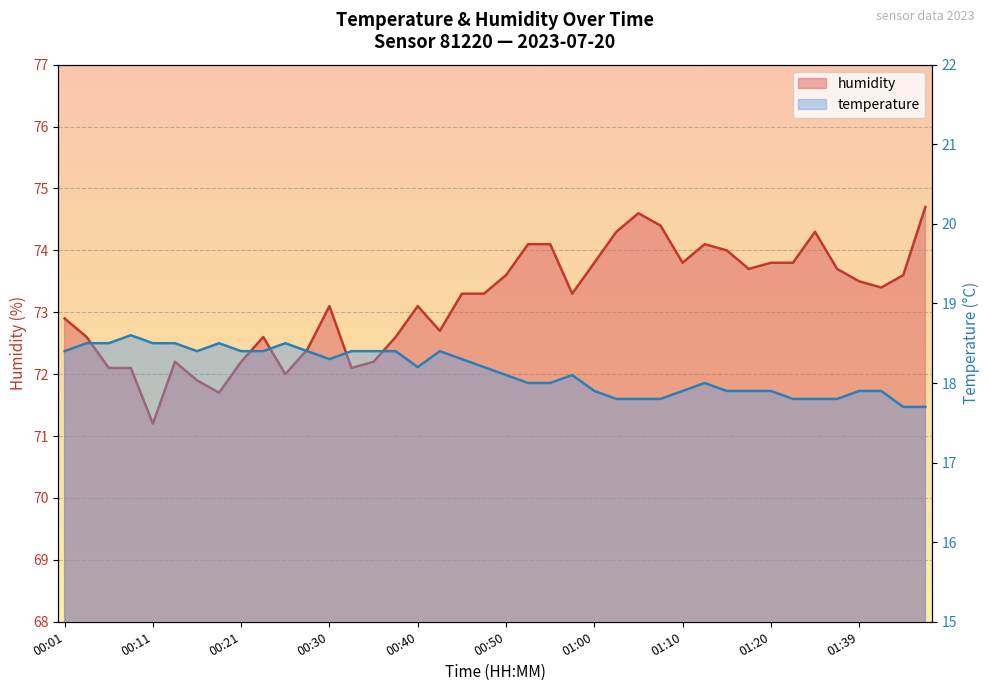

In humidity, how many points are higher than both neighbors (excluding endpoints)?

7